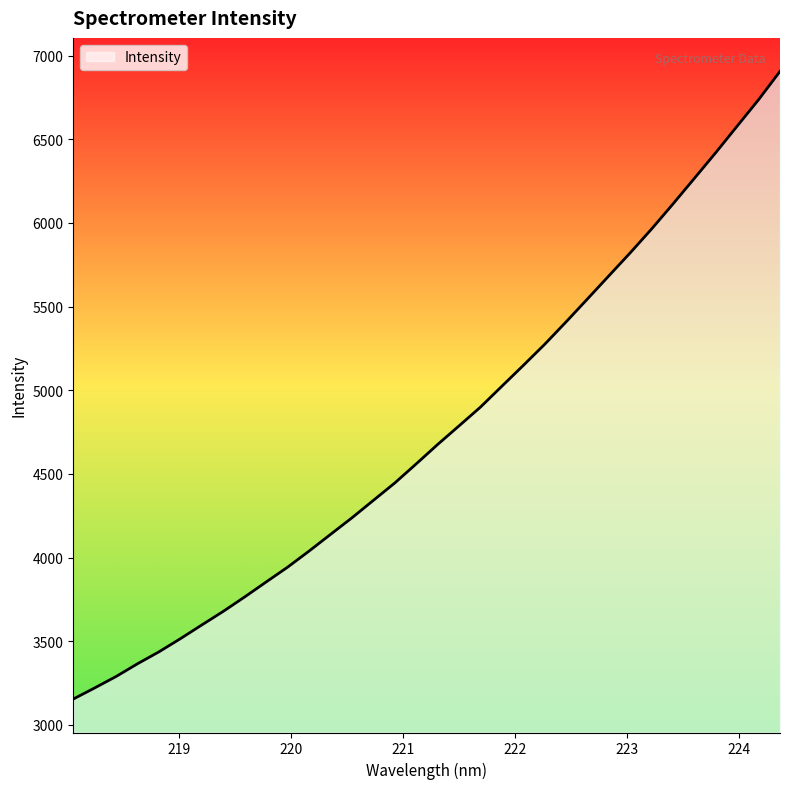

What is the maximum value shown in the chart?

6906.4